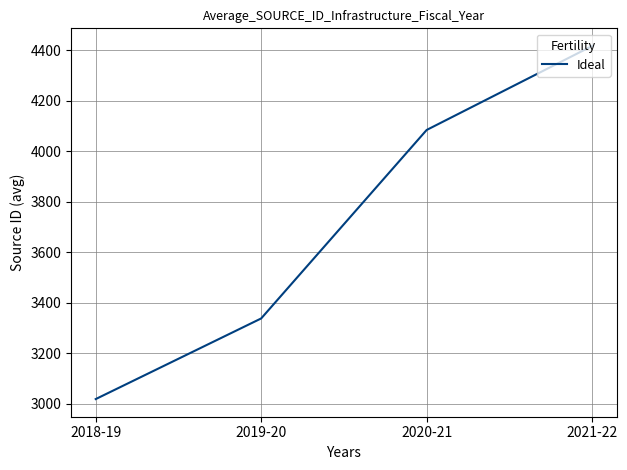

True or false: the data has more than 2 interior local peaks.

False